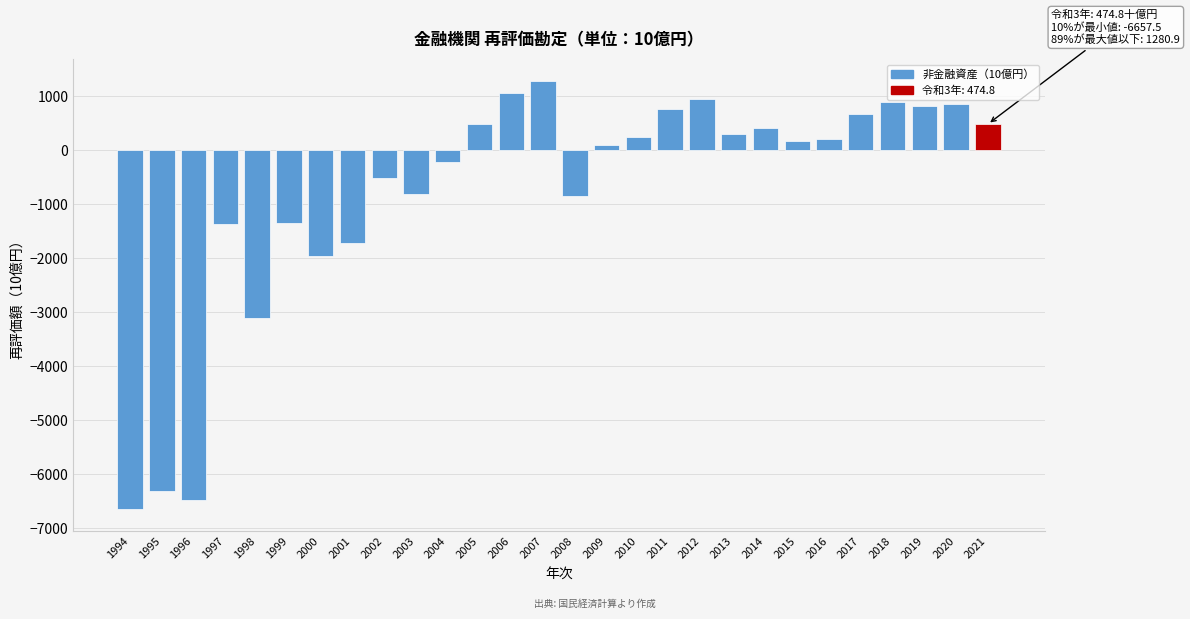

What is the value of the 1st bar from the left?

-6657.5